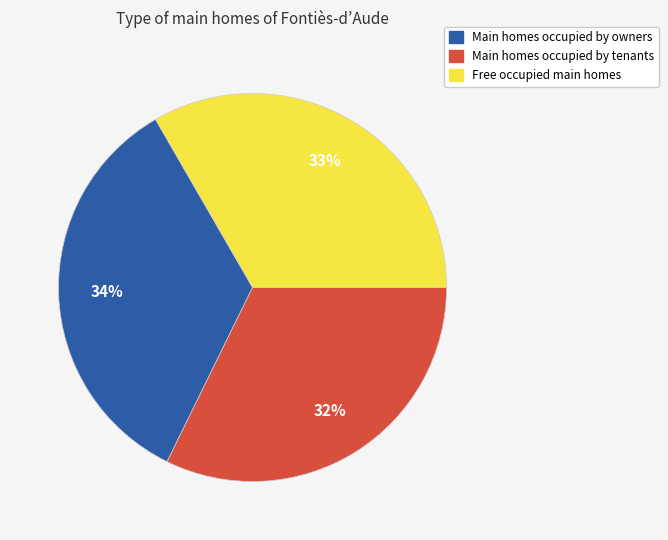

To the nearest percent, what is the average slice percentage?

33%